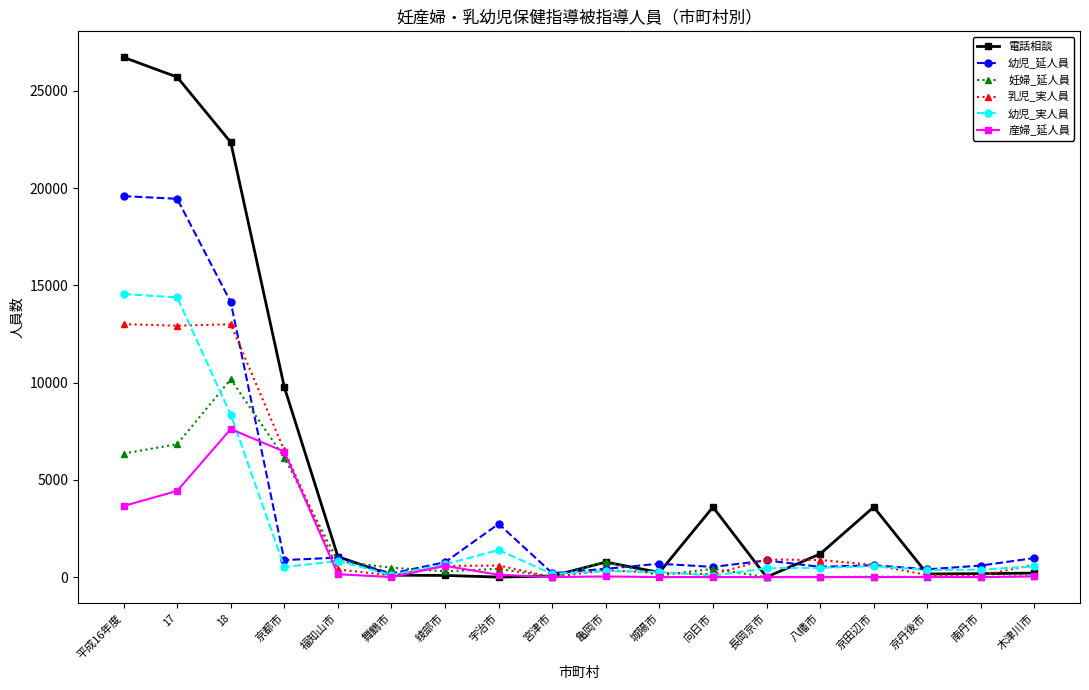

How many lines are shown in the chart?

6